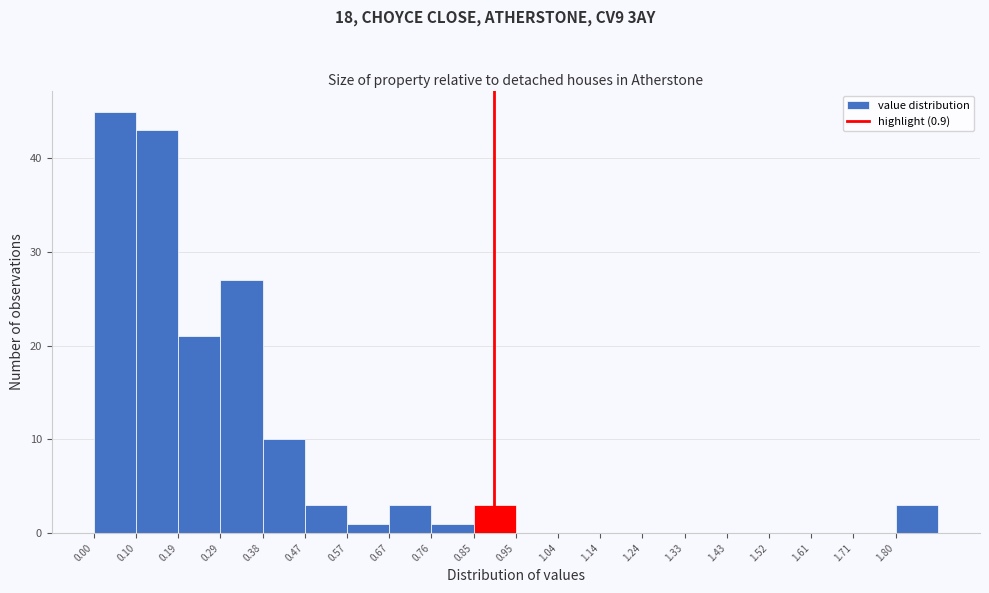

Reading left to right, list every bar in this chart as the range it spans on the x-axis followed by its height. Neither the bar edges nor the heights are printed on the chart, so give them approximately, as read against the axes.

0.000 to 0.095: 45
0.095 to 0.190: 43
0.190 to 0.285: 21
0.285 to 0.380: 27
0.380 to 0.475: 10
0.475 to 0.570: 3
0.570 to 0.665: 1
0.665 to 0.760: 3
0.760 to 0.855: 1
0.855 to 0.950: 3
0.950 to 1.045: 0
1.045 to 1.140: 0
1.140 to 1.235: 0
1.235 to 1.330: 0
1.330 to 1.425: 0
1.425 to 1.520: 0
1.520 to 1.615: 0
1.615 to 1.710: 0
1.710 to 1.805: 0
1.805 to 1.900: 3